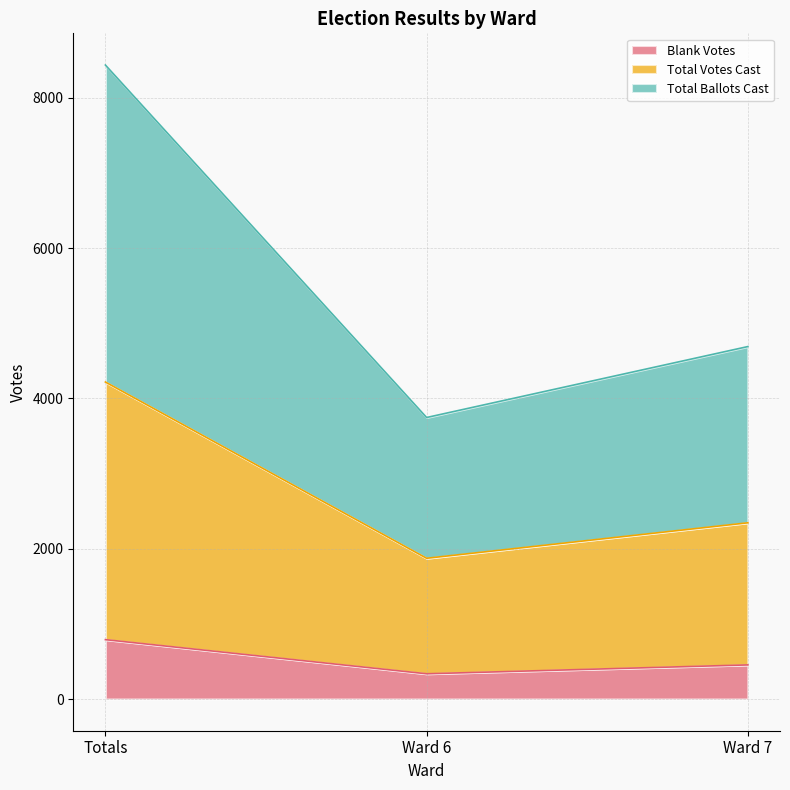

Which series changed the most between Totals and Ward 7?

Total Ballots Cast